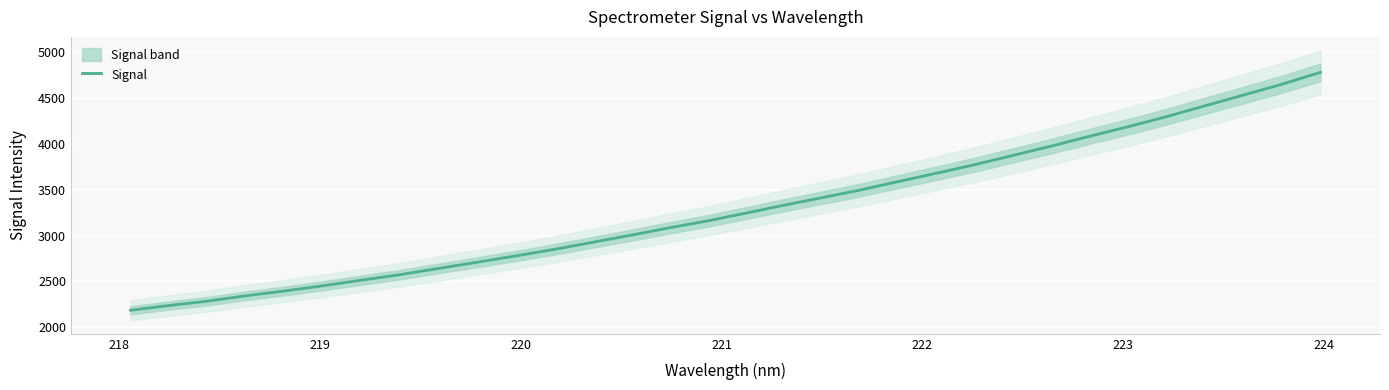

What is the minimum value for Signal?

2186.8